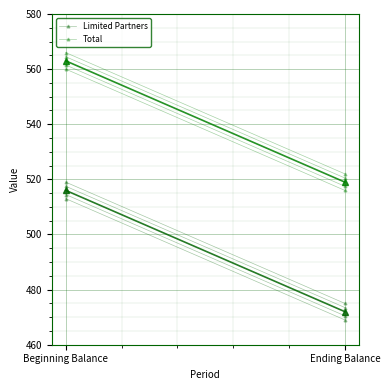

Which series has the largest range (max minus min)?

Limited Partners